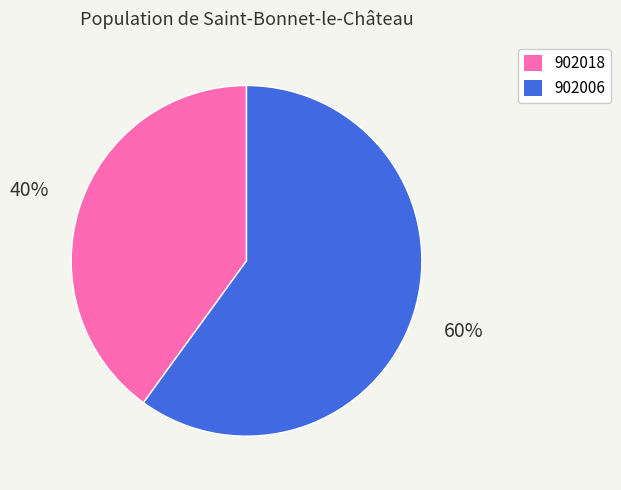

Count the number of slices in the pie.

2